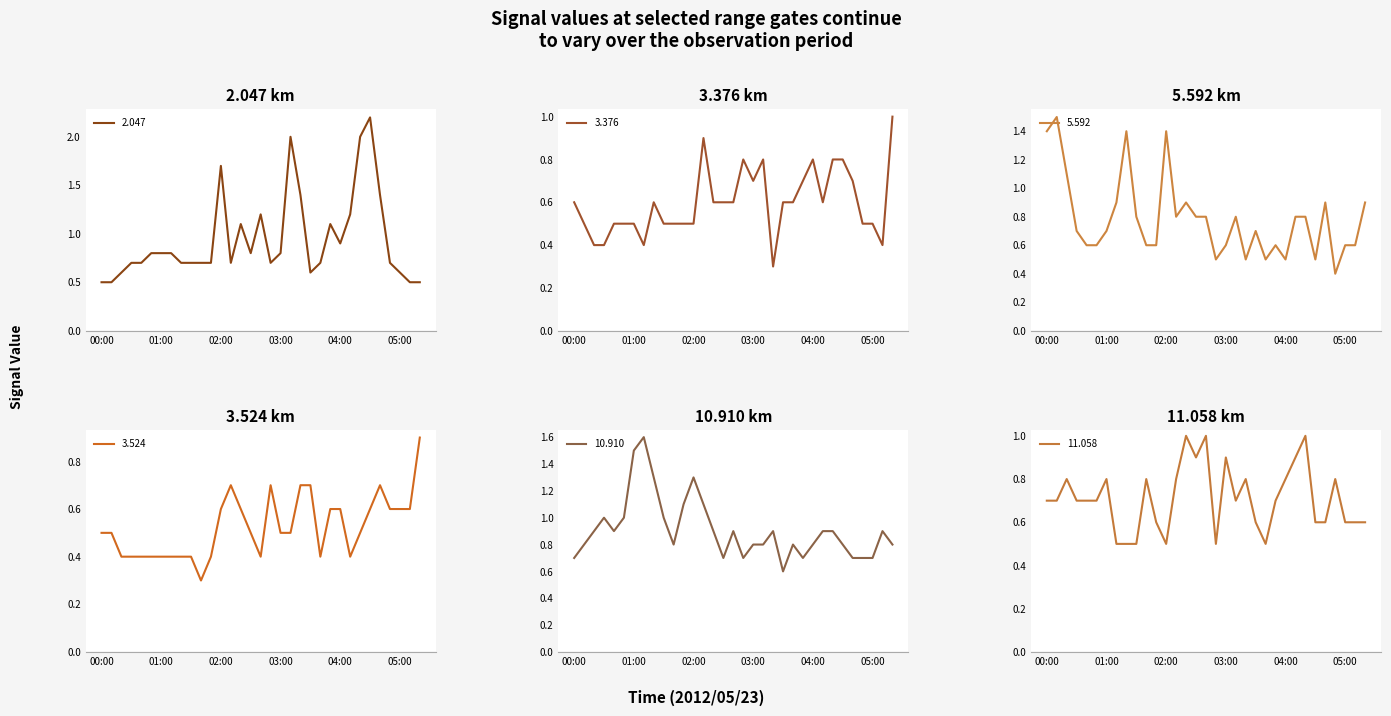

Reading left to right, list all the values displayed in this chart.

2.047: 0.5	0.5	0.6	0.7	0.7	0.8	0.8	0.8	0.7	0.7	0.7	0.7	1.7	0.7	1.1	0.8	1.2	0.7	0.8	2.0	1.4	0.6	0.7	1.1	0.9	1.2	2.0	2.2	1.4	0.7	0.6	0.5	0.5
3.376: 0.6	0.5	0.4	0.4	0.5	0.5	0.5	0.4	0.6	0.5	0.5	0.5	0.5	0.9	0.6	0.6	0.6	0.8	0.7	0.8	0.3	0.6	0.6	0.7	0.8	0.6	0.8	0.8	0.7	0.5	0.5	0.4	1.0
5.592: 1.4	1.5	1.1	0.7	0.6	0.6	0.7	0.9	1.4	0.8	0.6	0.6	1.4	0.8	0.9	0.8	0.8	0.5	0.6	0.8	0.5	0.7	0.5	0.6	0.5	0.8	0.8	0.5	0.9	0.4	0.6	0.6	0.9
3.524: 0.5	0.5	0.4	0.4	0.4	0.4	0.4	0.4	0.4	0.4	0.3	0.4	0.6	0.7	0.6	0.5	0.4	0.7	0.5	0.5	0.7	0.7	0.4	0.6	0.6	0.4	0.5	0.6	0.7	0.6	0.6	0.6	0.9
10.910: 0.7	0.8	0.9	1.0	0.9	1.0	1.5	1.6	1.3	1.0	0.8	1.1	1.3	1.1	0.9	0.7	0.9	0.7	0.8	0.8	0.9	0.6	0.8	0.7	0.8	0.9	0.9	0.8	0.7	0.7	0.7	0.9	0.8
11.058: 0.7	0.7	0.8	0.7	0.7	0.7	0.8	0.5	0.5	0.5	0.8	0.6	0.5	0.8	1.0	0.9	1.0	0.5	0.9	0.7	0.8	0.6	0.5	0.7	0.8	0.9	1.0	0.6	0.6	0.8	0.6	0.6	0.6